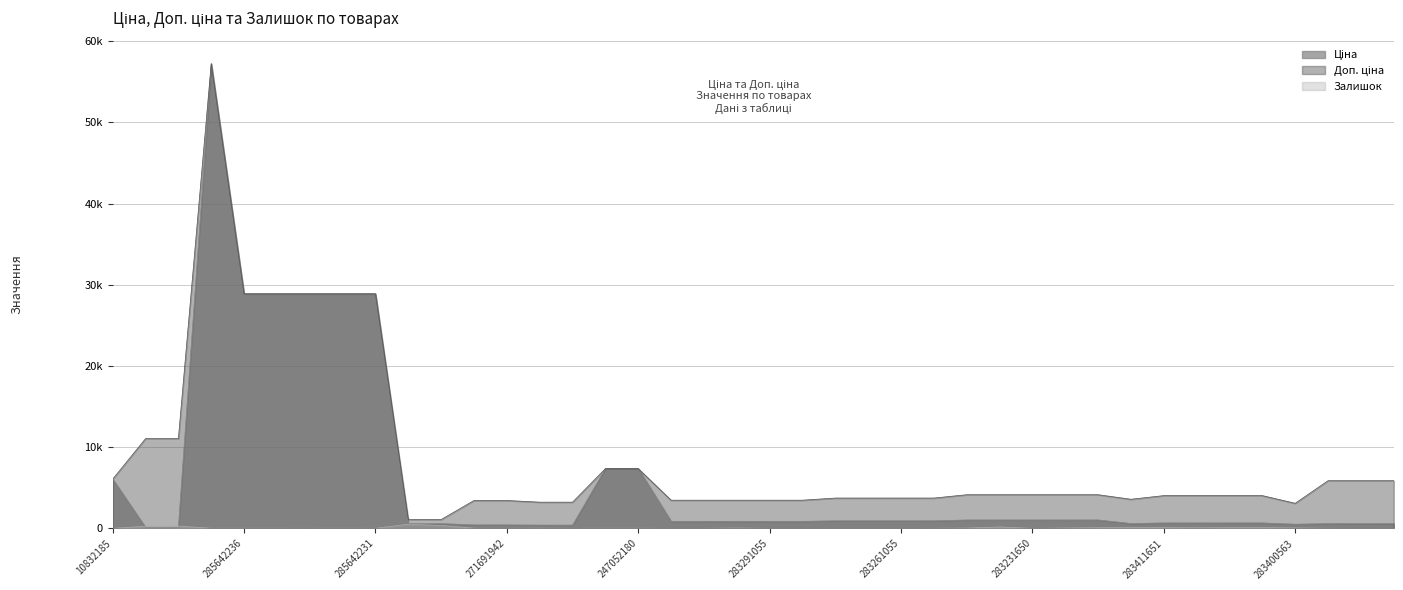

At which category is the sum across all series the highest?

285662232